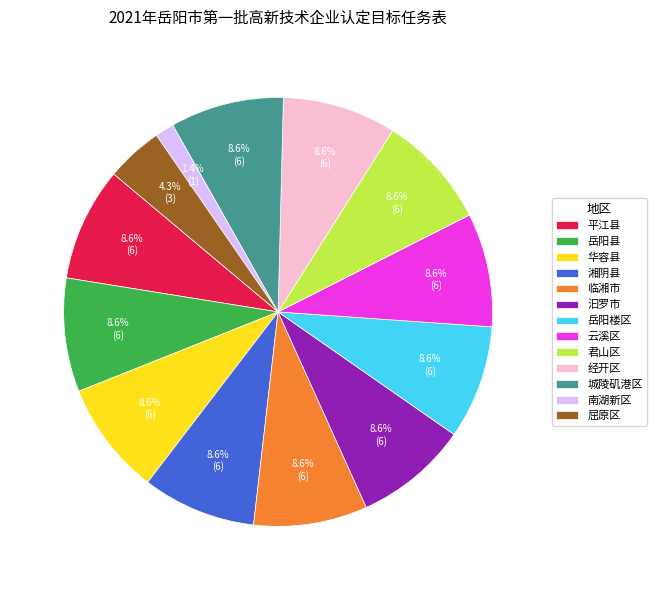

To the nearest percent, what is the difference between the 南湖新区 and 城陵矶港区 slice percentages?

7%